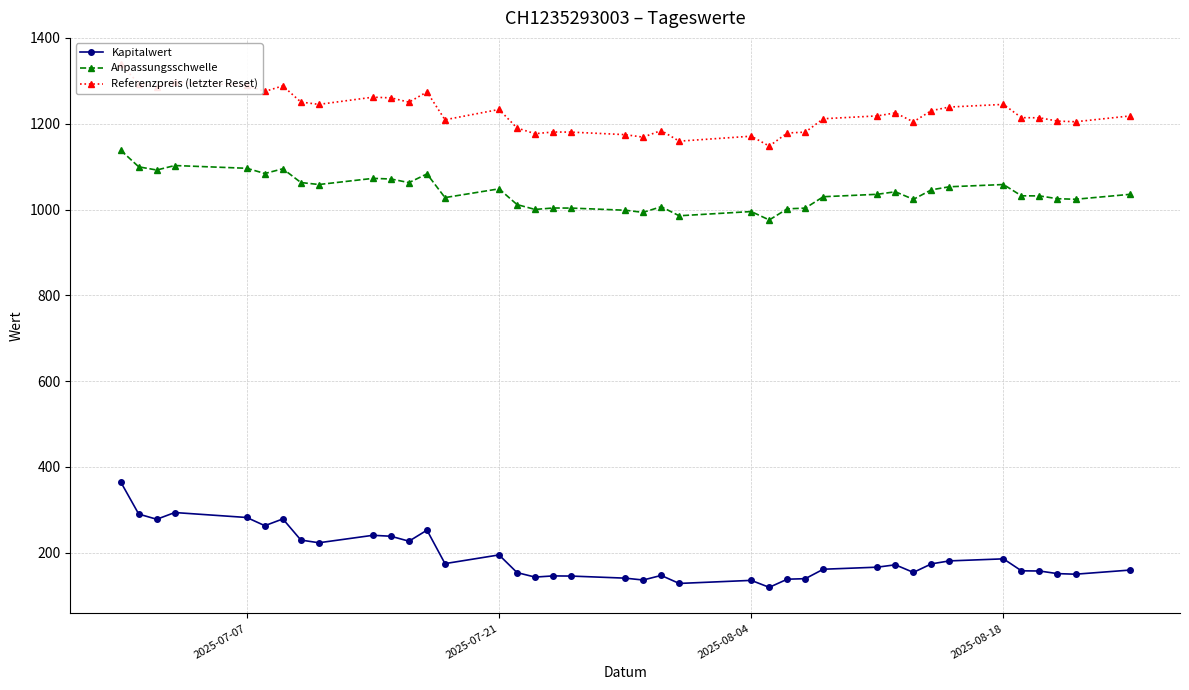

Reading left to right, what are all the values shown in this chart?

Kapitalwert: 365.1	290.2	278.1	293.8	282.2	263.1	278.9	229.6	223.3	240.7	238.5	227.0	252.7	174.7	195.0	153.8	143.3	146.1	145.7	140.9	136.5	147.2	128.5	135.7	119.5	138.4	139.6	161.6	166.4	172.0	154.2	174.1	181.1	185.8	157.9	157.5	151.4	150.1	159.6
Anpassungsschwelle: 1138.3	1099.6	1092.1	1102.6	1096.2	1084.0	1095.0	1063.0	1058.3	1072.7	1071.2	1062.8	1083.0	1027.9	1048.3	1011.6	1000.3	1003.6	1003.4	998.4	993.4	1006.6	985.5	995.3	975.7	1001.7	1003.3	1029.9	1035.6	1041.5	1023.8	1046.0	1053.1	1058.3	1032.0	1031.8	1025.3	1024.0	1035.4
Referenzpreis (letzter Reset): 1339.1	1293.6	1284.9	1297.2	1289.6	1275.3	1288.3	1250.6	1245.1	1262.0	1260.3	1250.3	1274.2	1209.2	1233.3	1190.1	1176.8	1180.8	1180.5	1174.6	1168.7	1184.2	1159.4	1171.0	1147.9	1178.5	1180.4	1211.6	1218.3	1225.3	1204.4	1230.6	1239.0	1245.1	1214.2	1213.9	1206.2	1204.7	1218.1